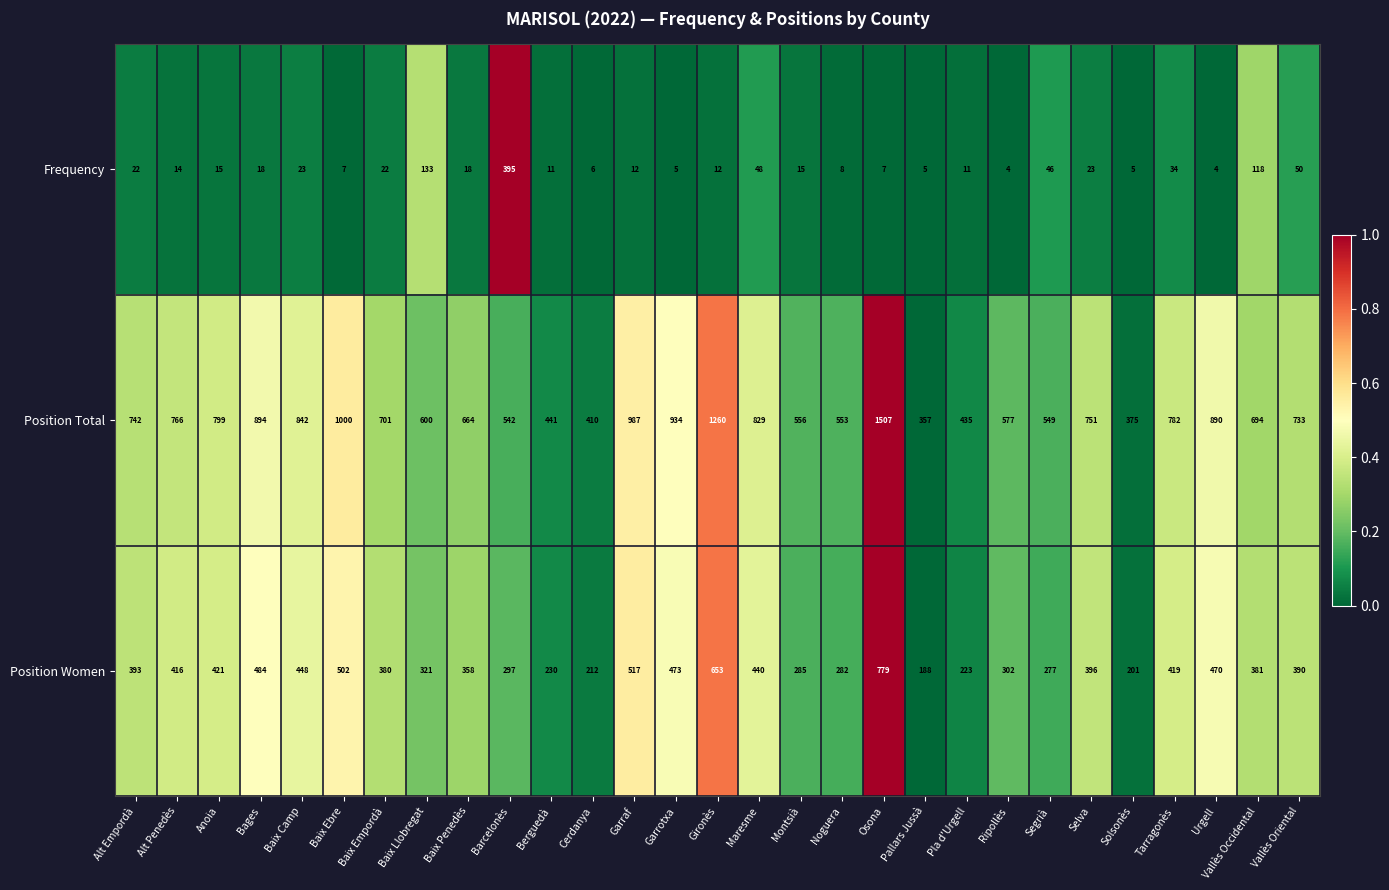

Which series has the largest total across all categories?

Position Total